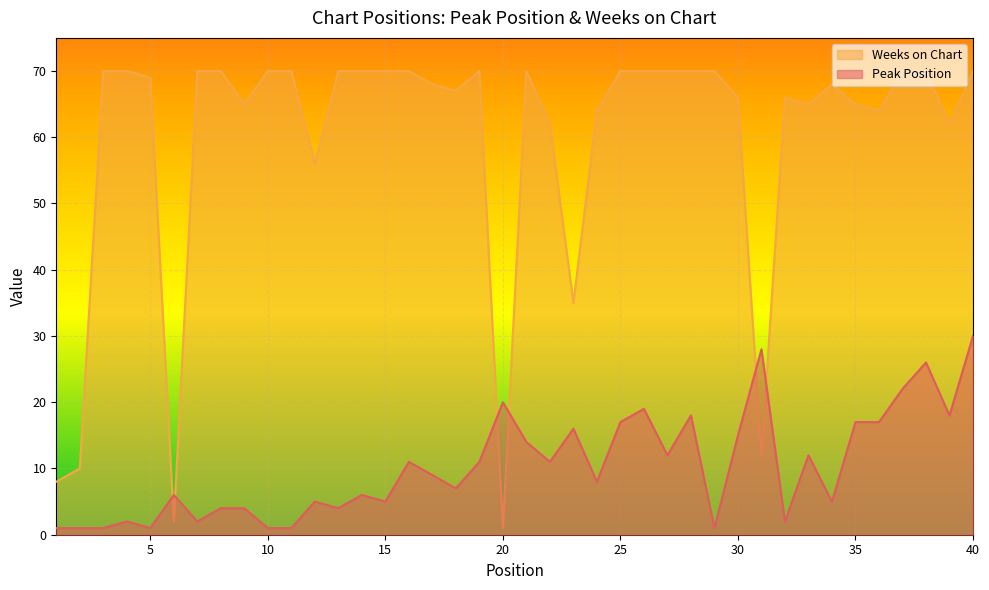

What is the difference between the maximum and minimum values in the Weeks on Chart series?

69